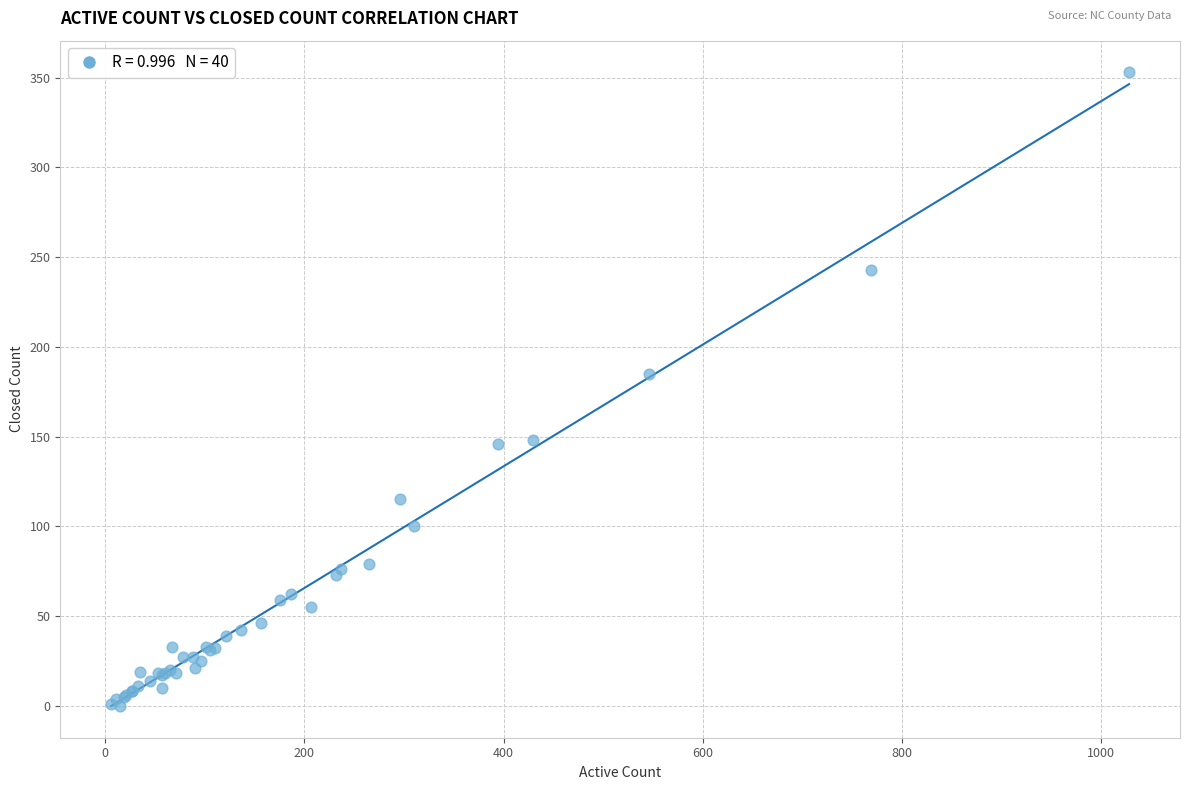

What Y value in the scatter plot is closest to 176?

185